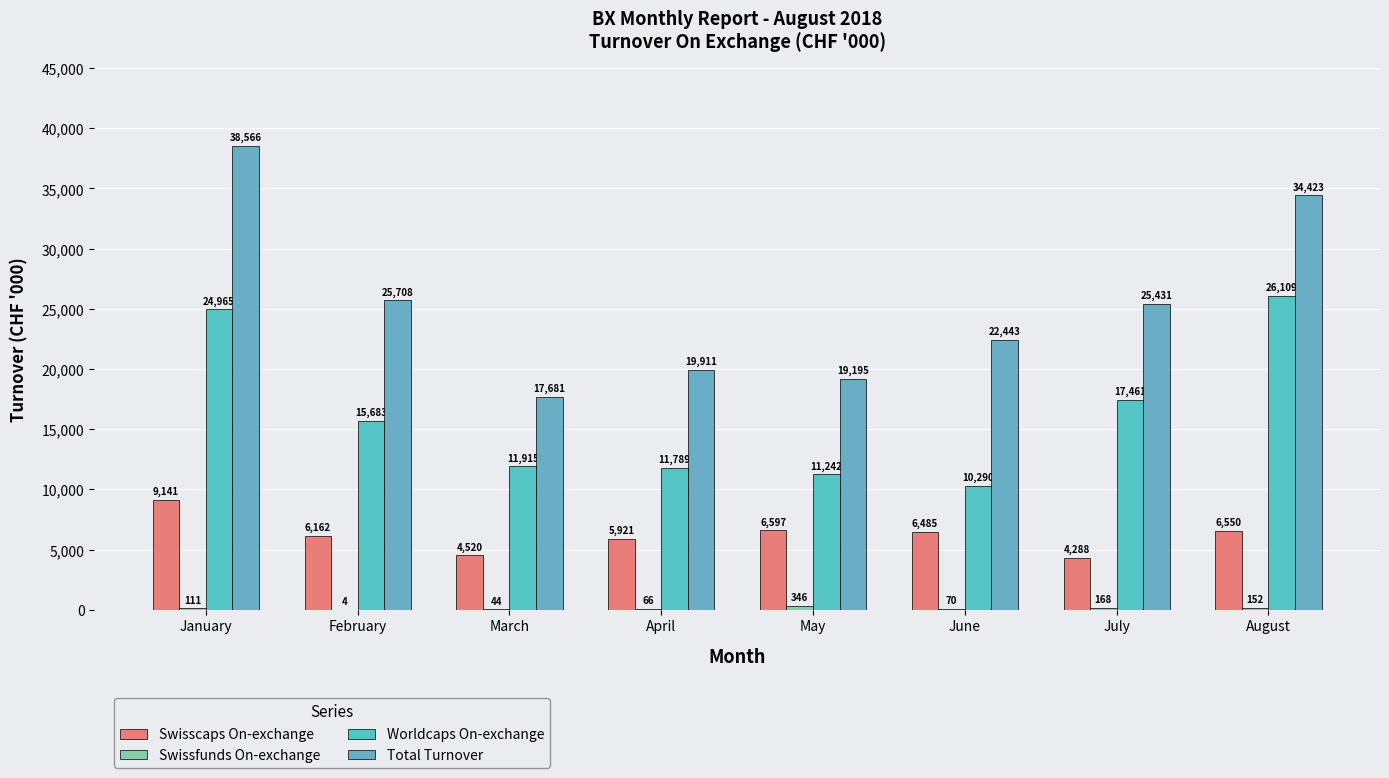

At how many categories does at least one series exceed 14058?

8